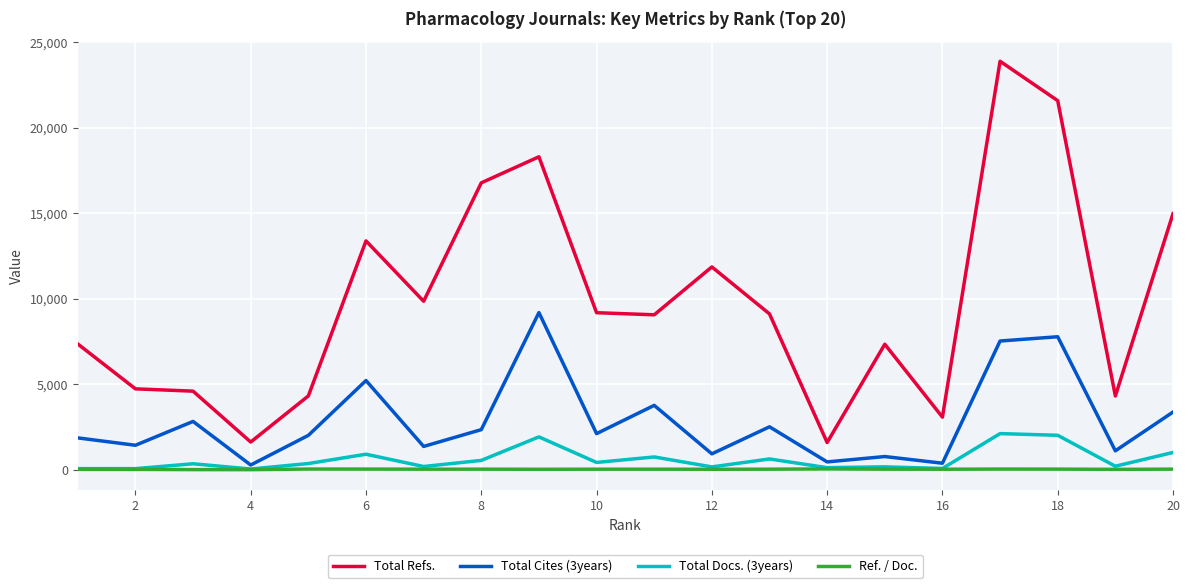

Which series has the largest total across all categories?

Total Refs.